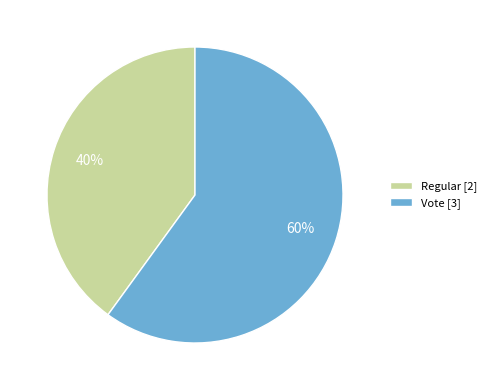

Combined, do Regular [2] and Vote [3] account for over 50%?

Yes